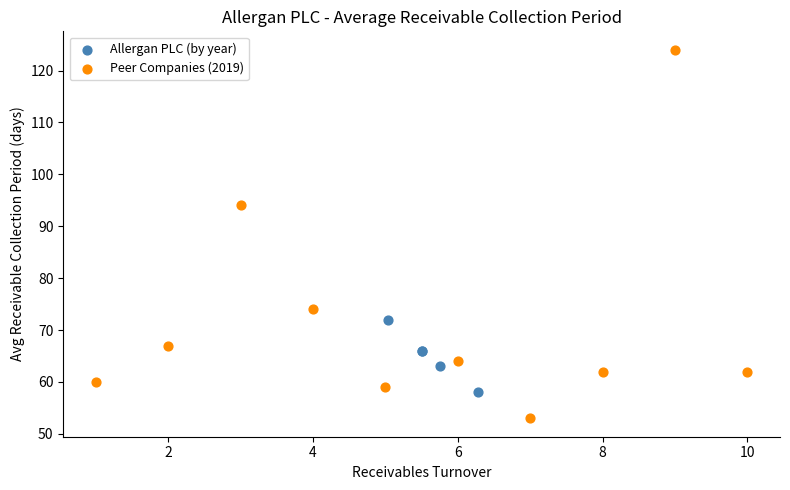

Which series has the widest spread of Y values?

Peer Companies (2019)